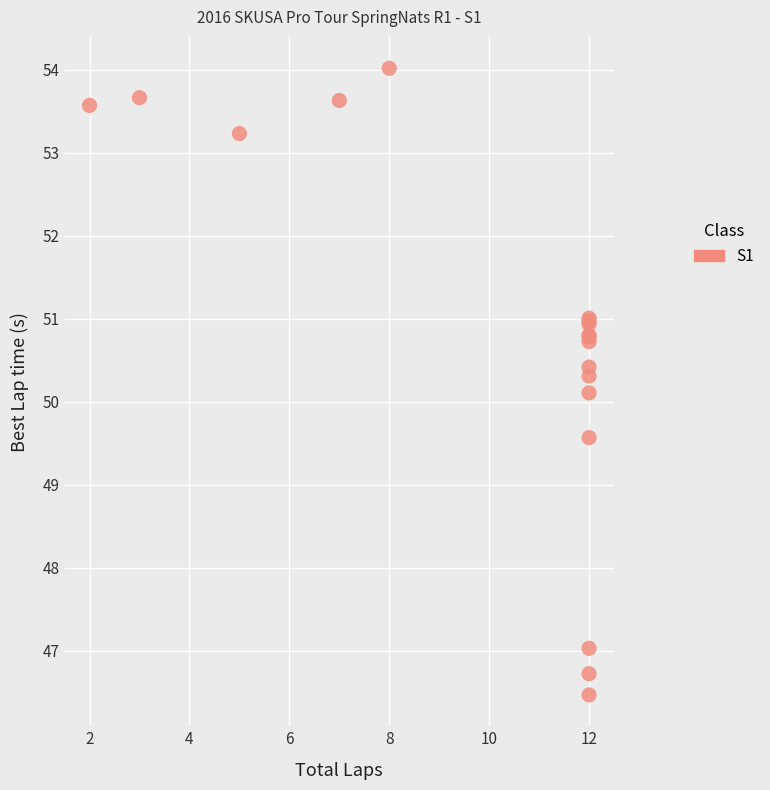

What Y value in the scatter plot is closest to 50?

50.1